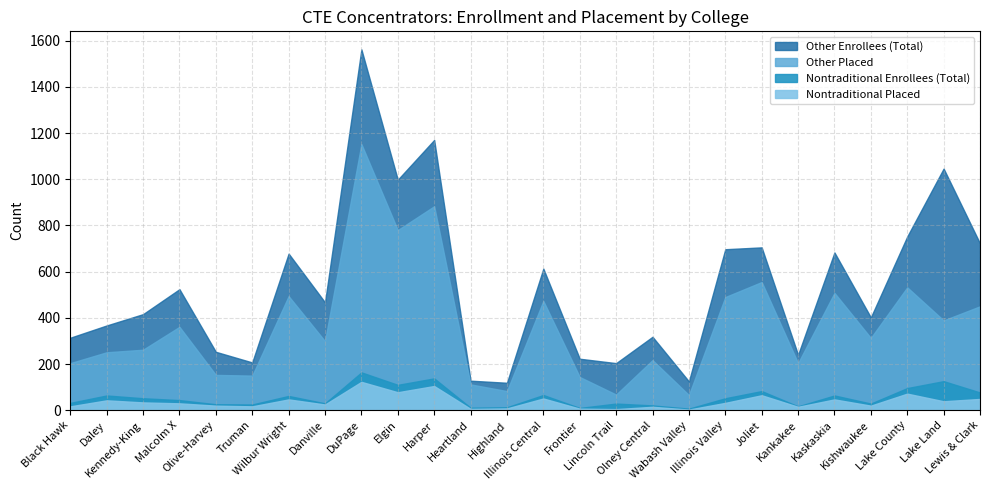

Which series changed the most between Harper and Kishwaukee?

Other Enrollees (Total)